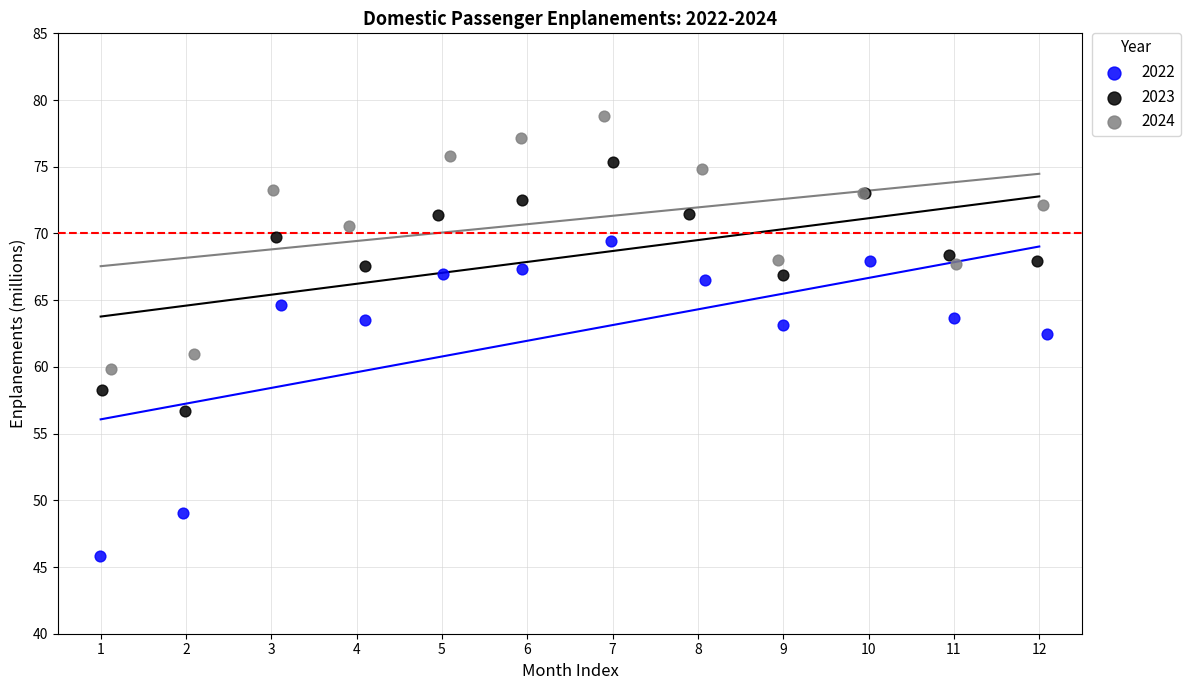

Which series contains the highest Y value?

2024